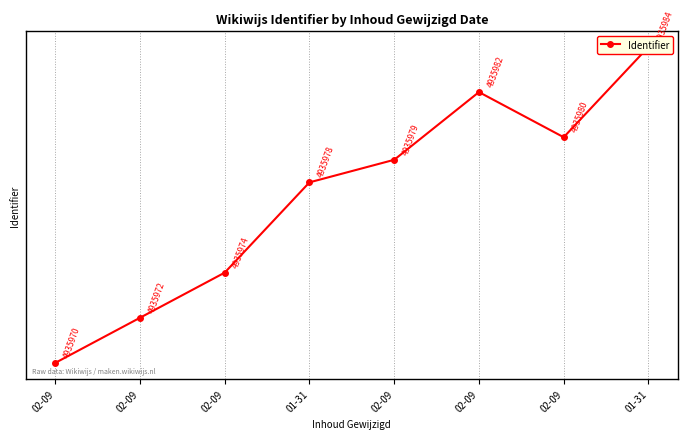

True or false: the data shows 4935974 at 02-09.

True